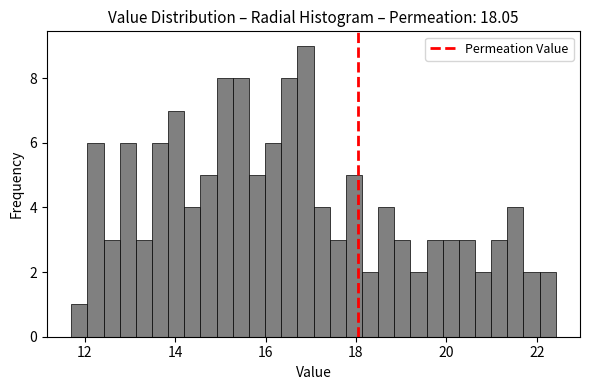

Around what value on the x-axis is the tallest bar? Give the approximate position of its centre, as read against the axis.

16.8